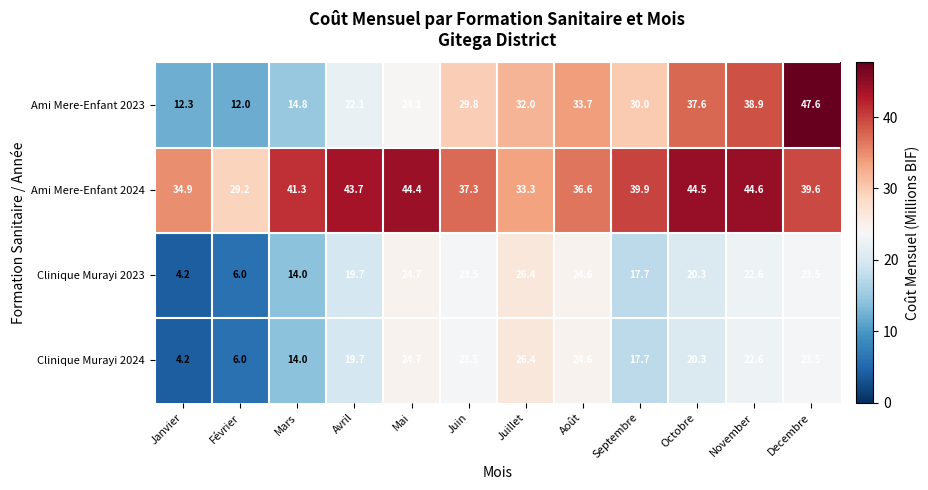

At which label is Ami Mere-Enfant 2023 closest to 29?

Juin